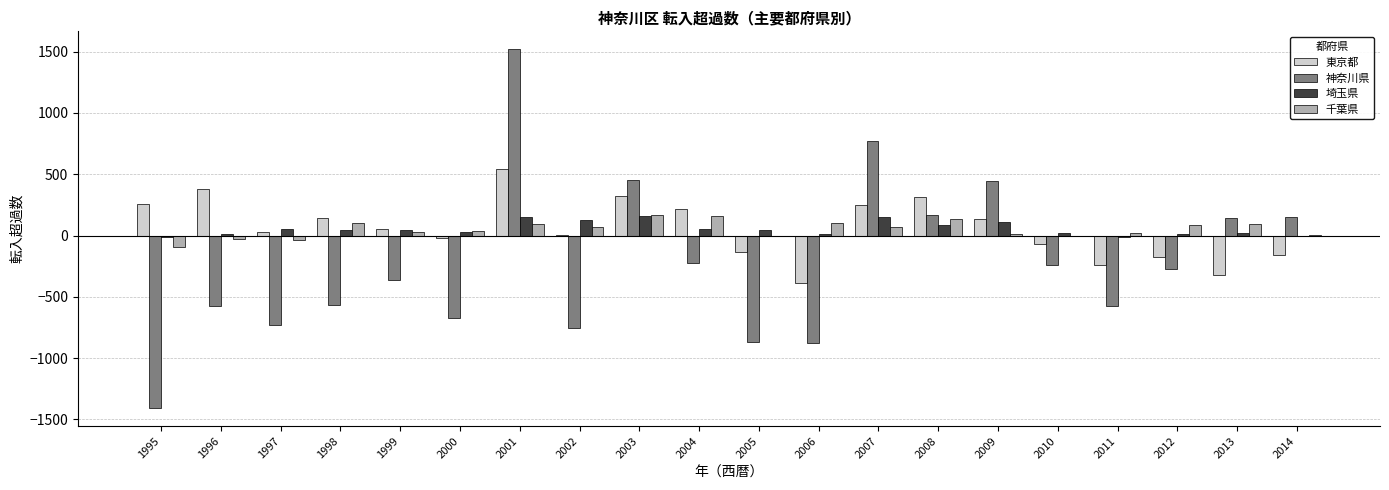

At which category is the sum across all series the highest?

2001